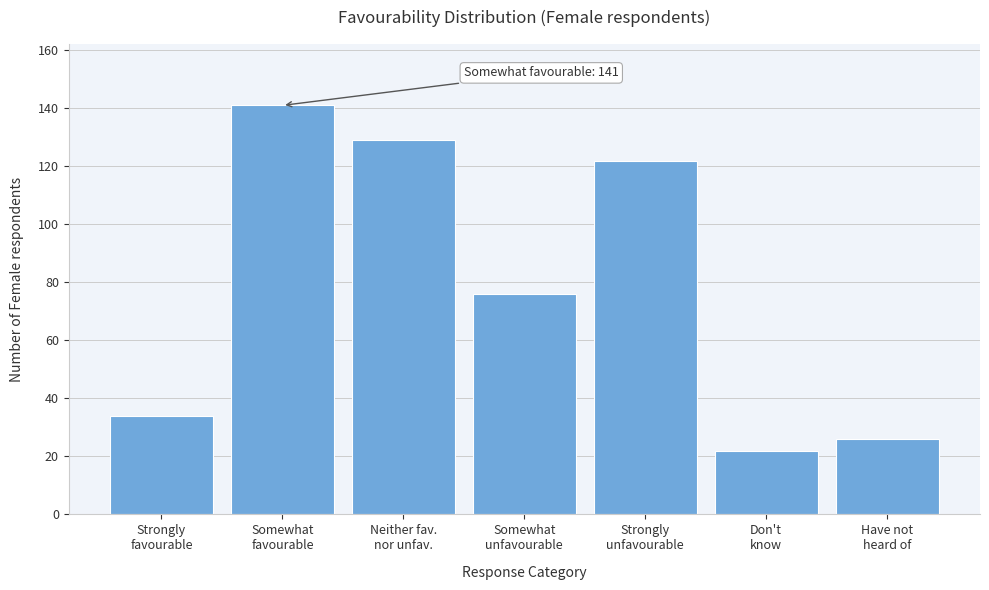

Reading left to right, list all the values displayed in this chart.

34	141	129	76	122	22	26